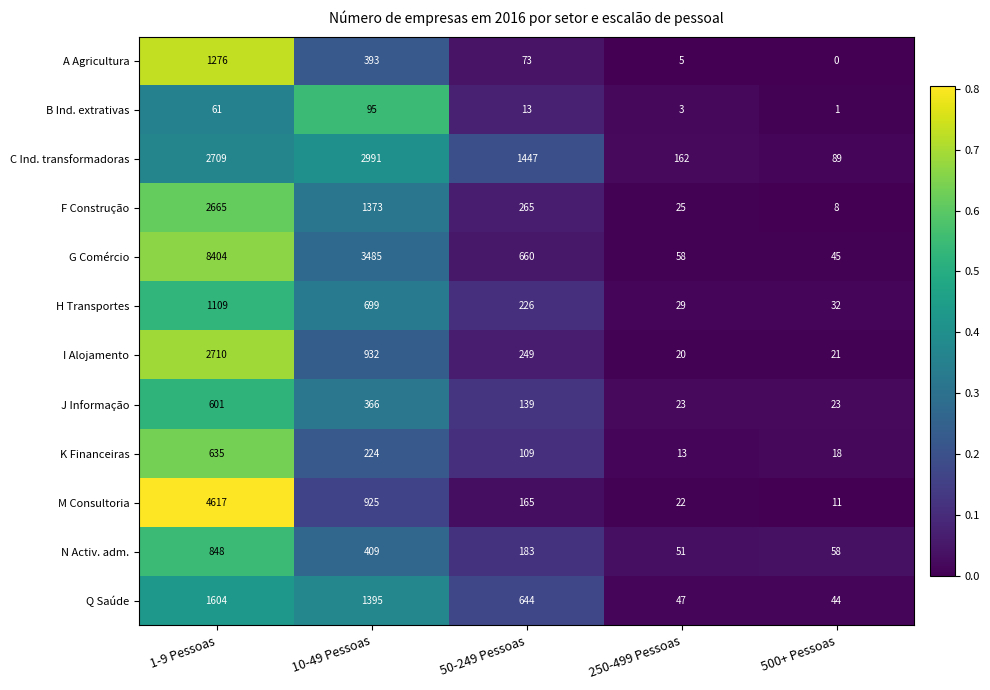

At how many categories does at least one series exceed 0?

5